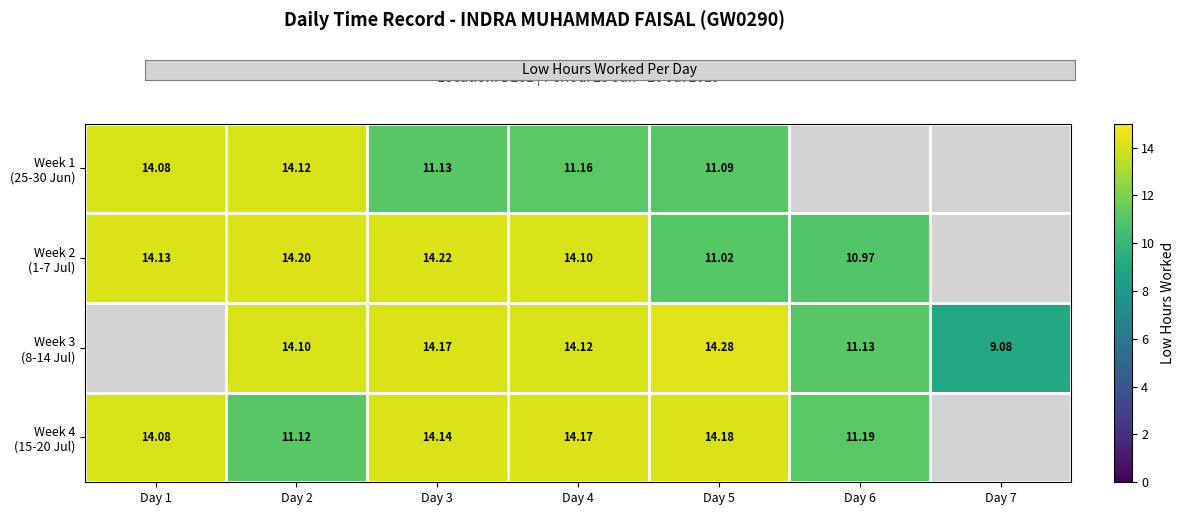

The value of Week 2 (1-7 Jul) at Day 4 is 22.5. True or false?

False